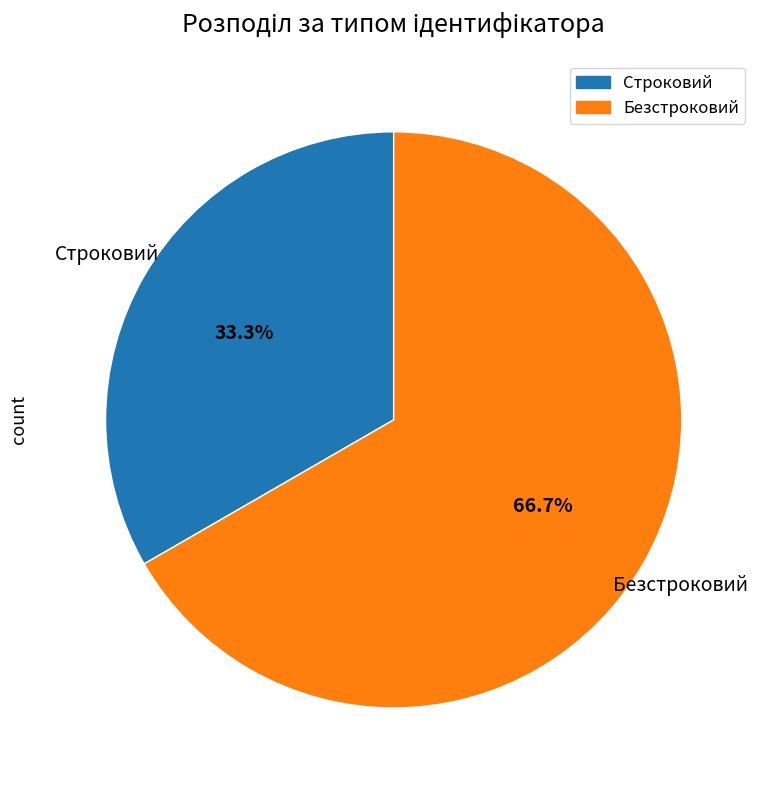

To the nearest percent, what portion does Строковий represent?

33%